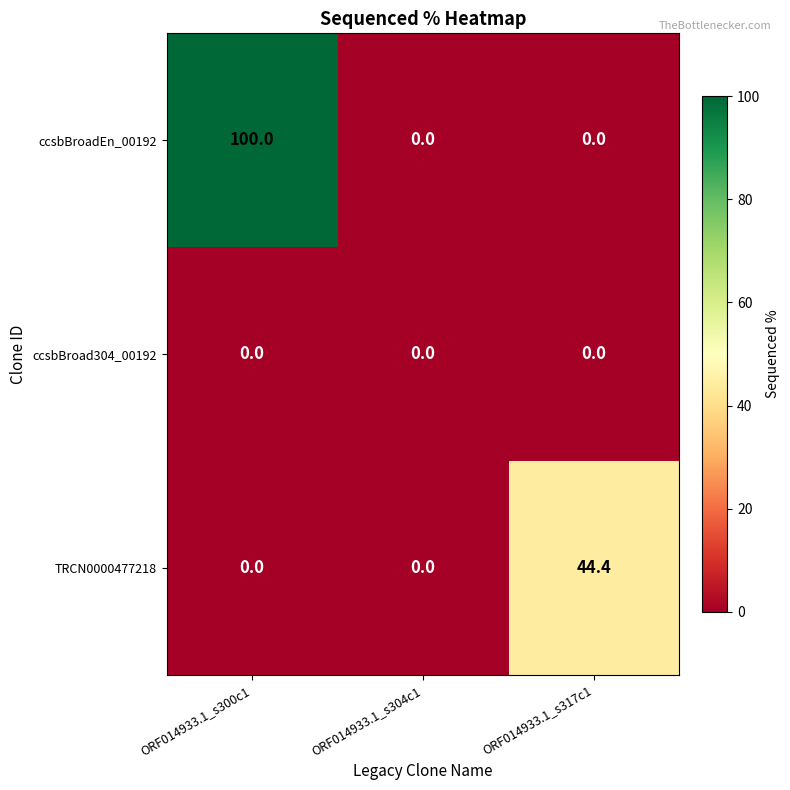

How many data points does each series have?

3